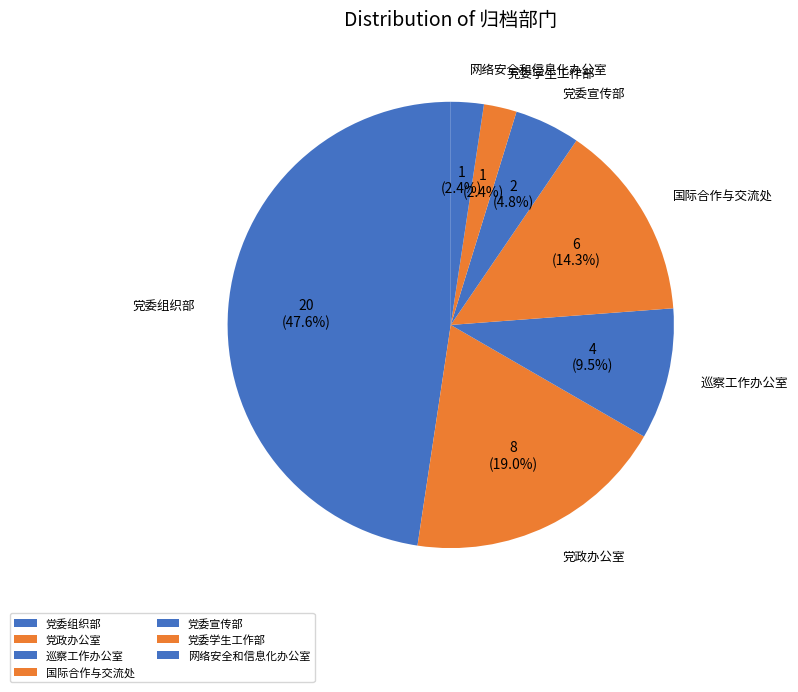

True or false: 网络安全和信息化办公室 accounts for 1% of the total.

False